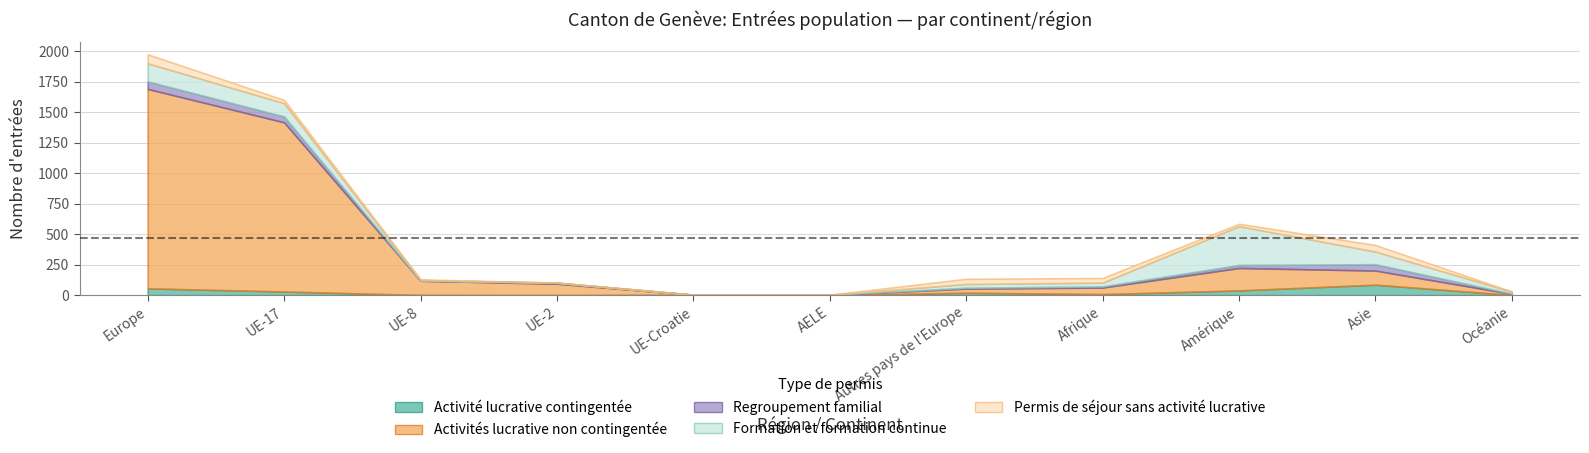

What is the spread (max minus min) of values at UE-2?

93